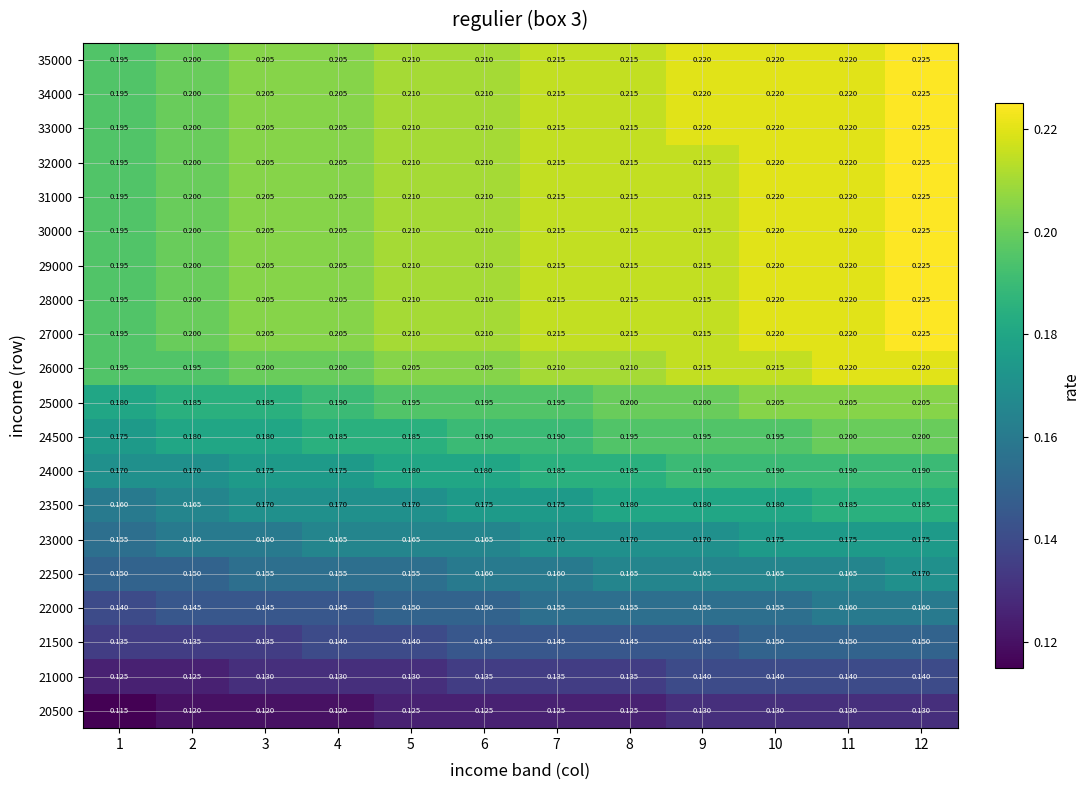

Is the value of 24000 at 12 greater than the value of 24500 at 10?

No